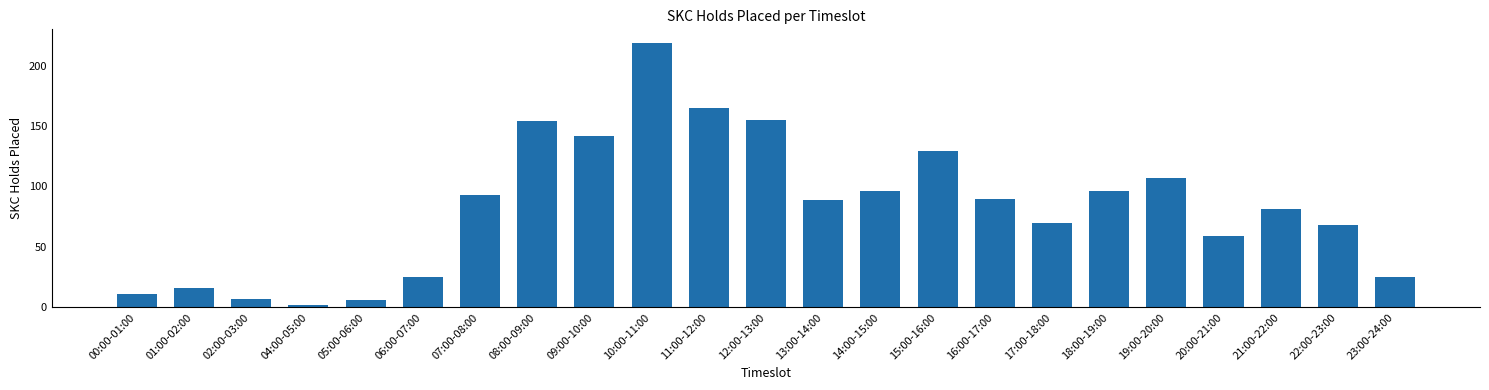

Reading right to left, list all the values displayed in this chart.

25	68	81	59	107	96	70	90	129	96	89	155	165	219	142	154	93	25	6	2	7	16	11